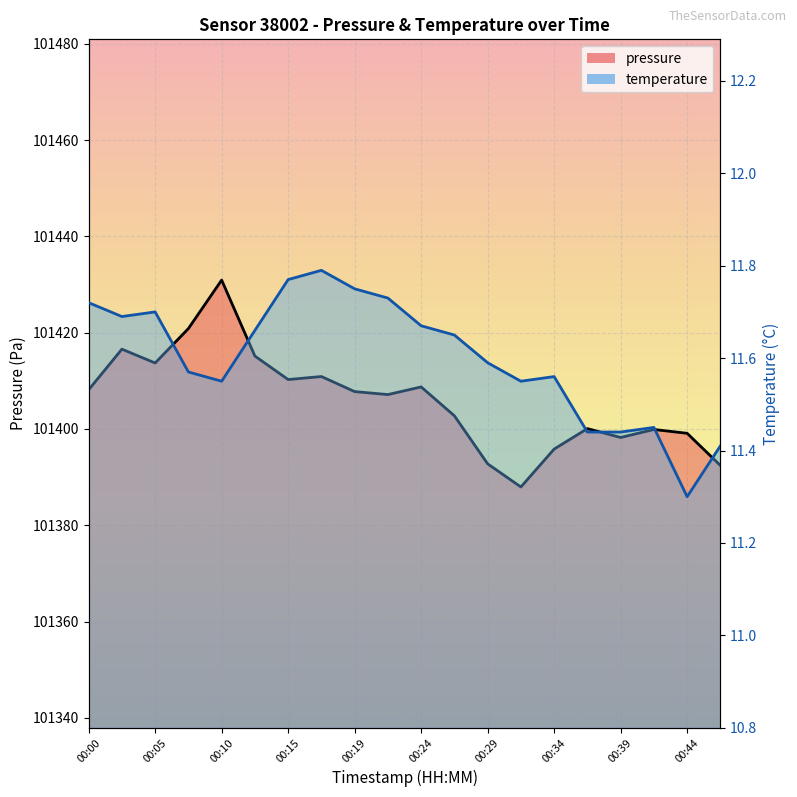

How many lines are shown in the chart?

2